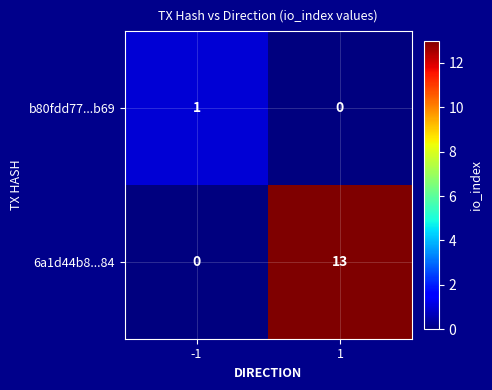

What is the sum of all 6a1d44b8...84 values?

13